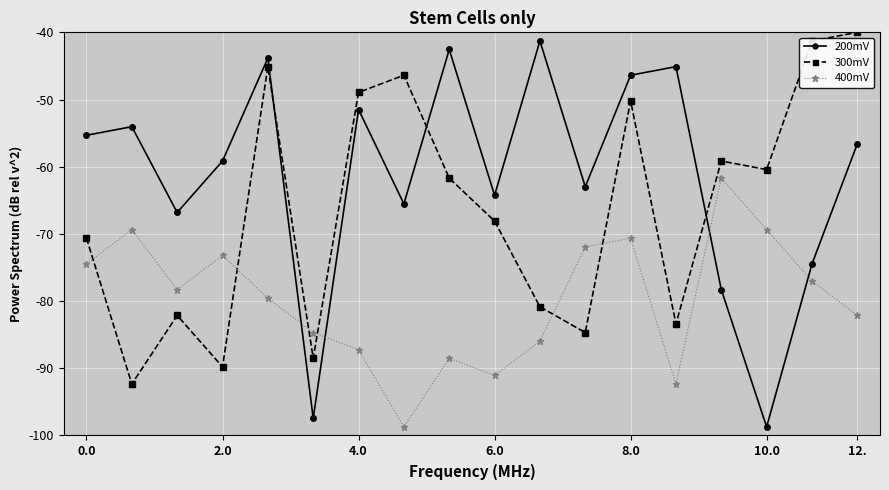

What is the maximum value shown in the chart?

-40.0